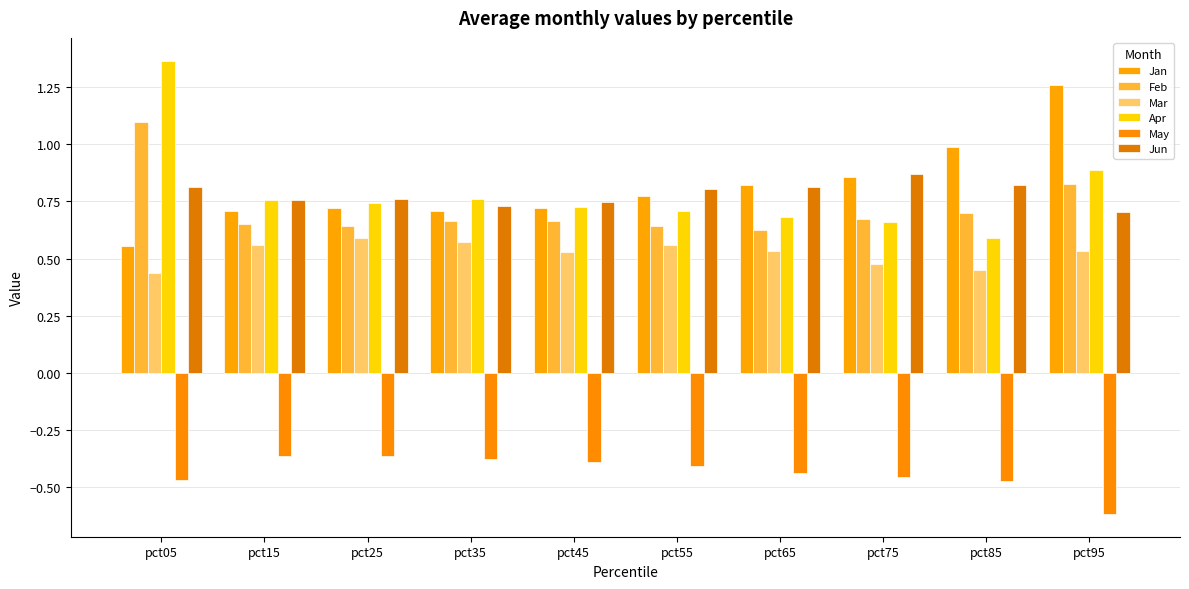

What is the value of the May bar at the 6th from the left?

-0.4